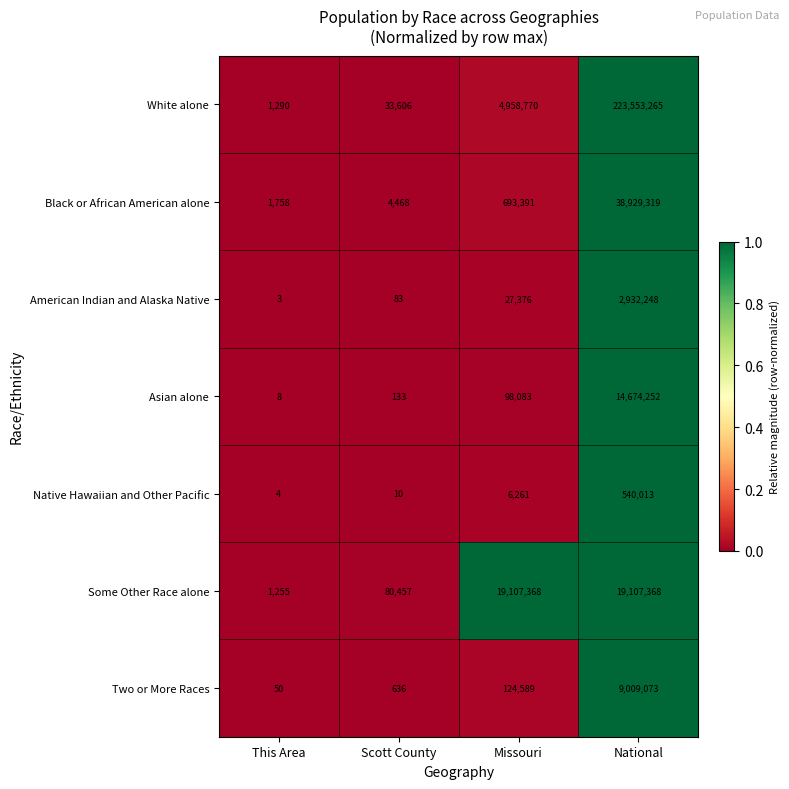

True or false: Two or More Races has a value of 50 at This Area.

True